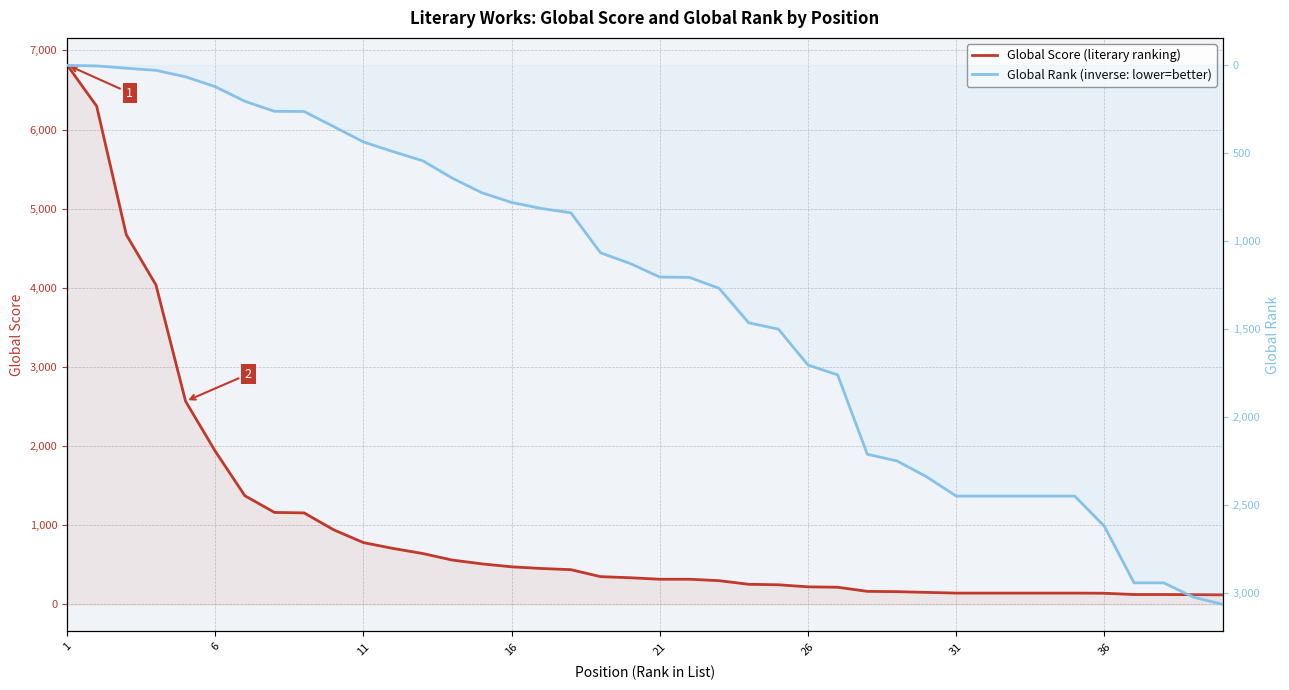

Which category has the lowest value across all series?

1